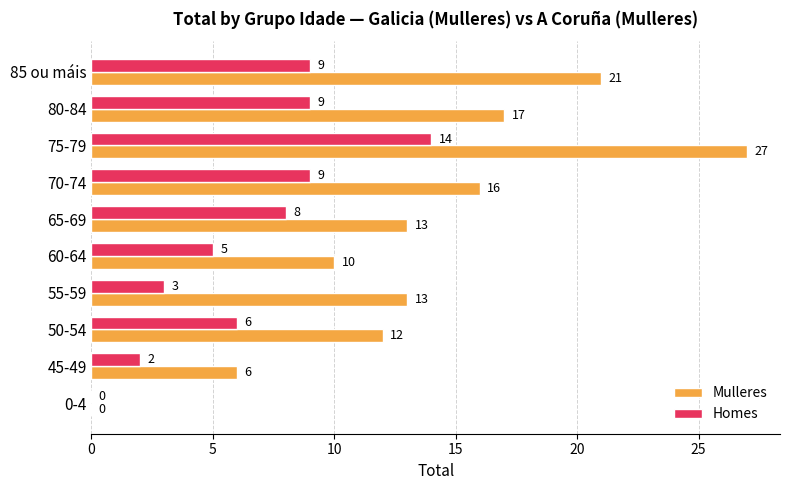

True or false: Homes has a value of 8 at 60-64.

False